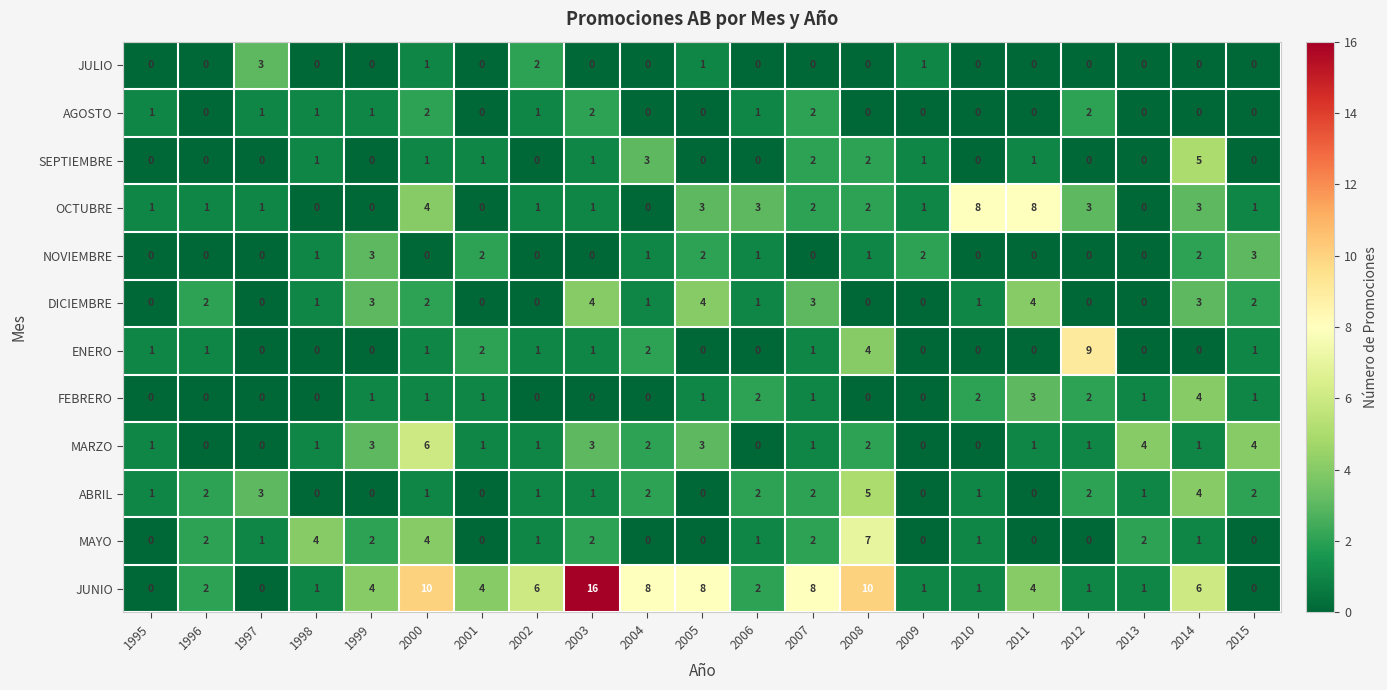

What is the maximum value shown in the chart?

16